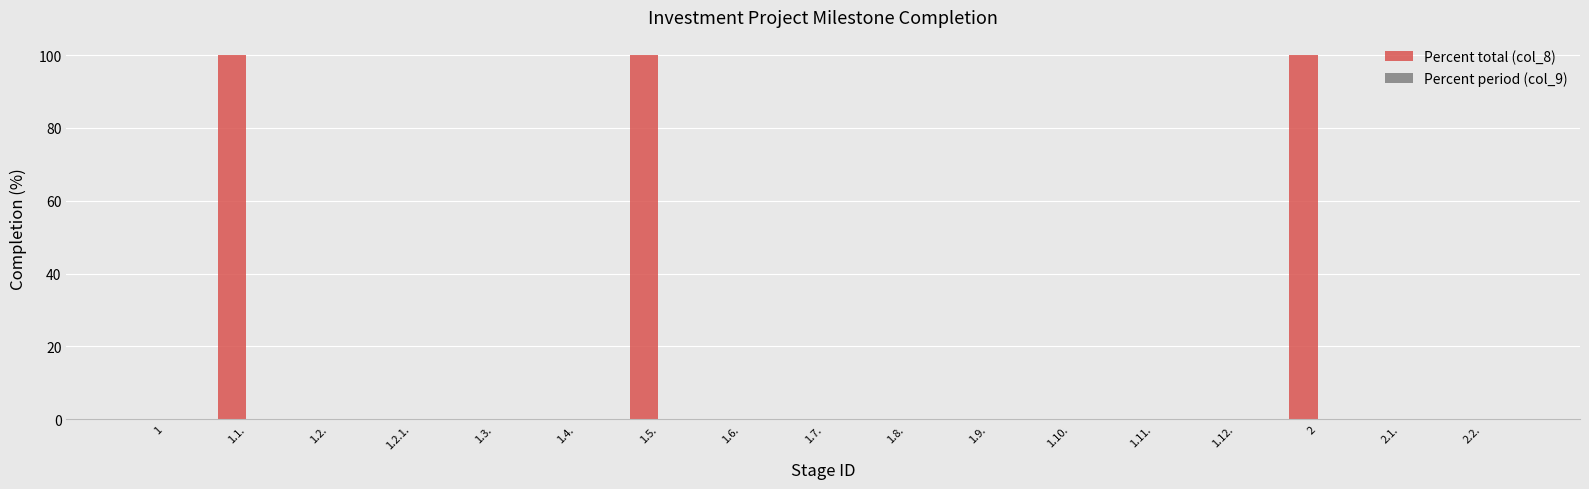

Are the bars horizontal?

No